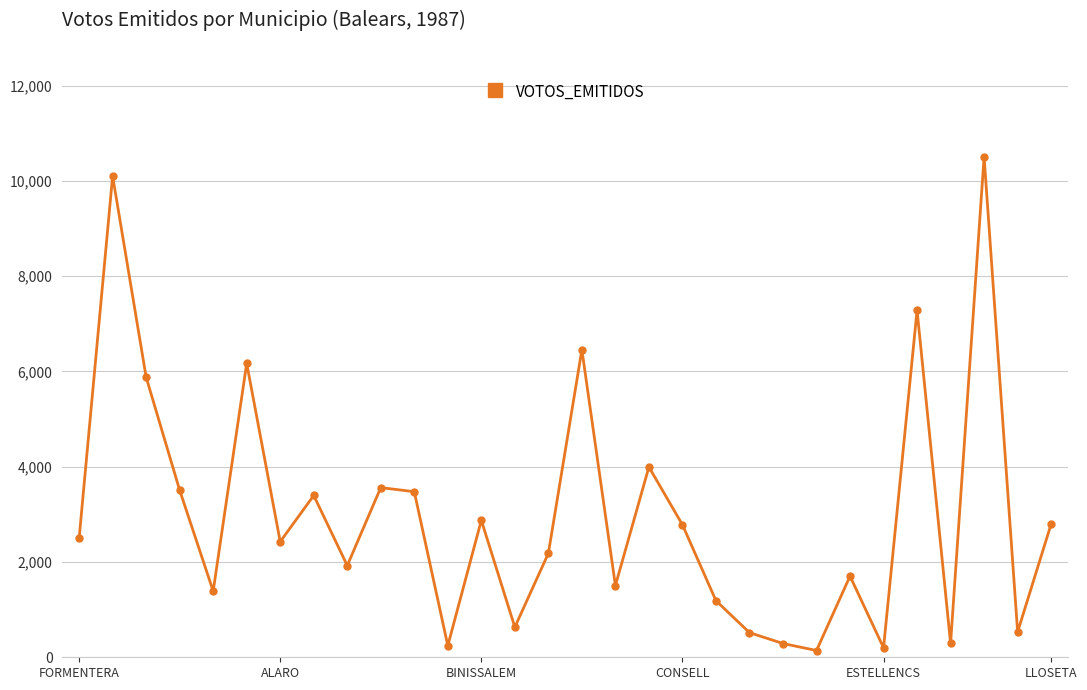

What is the maximum value shown in the chart?

10504